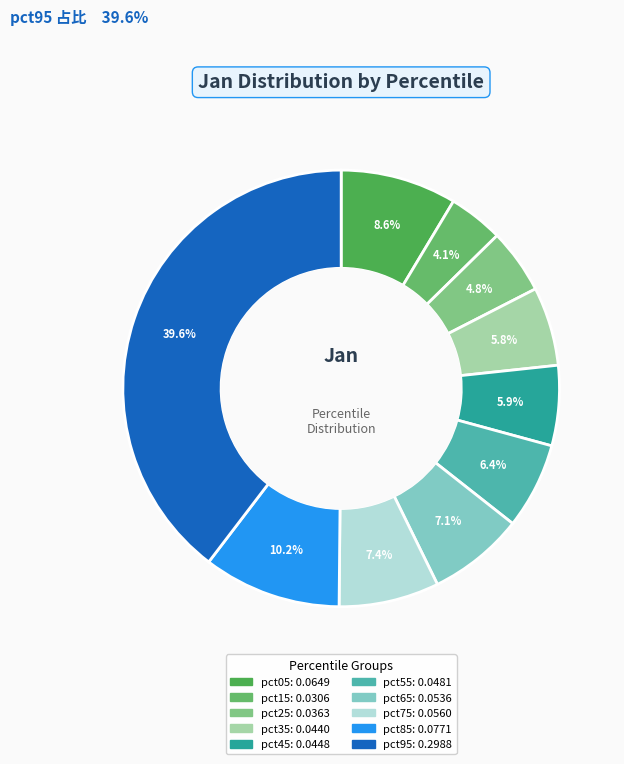

Rank the categories by value from highest to lowest.

pct95, pct85, pct05, pct75, pct65, pct55, pct45, pct35, pct25, pct15